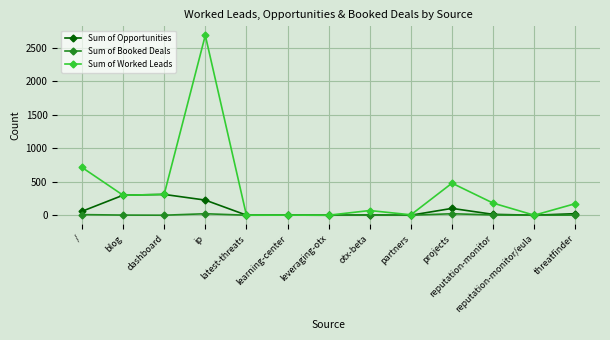

What is the difference between the maximum and minimum values in the Sum of Worked Leads series?

2690